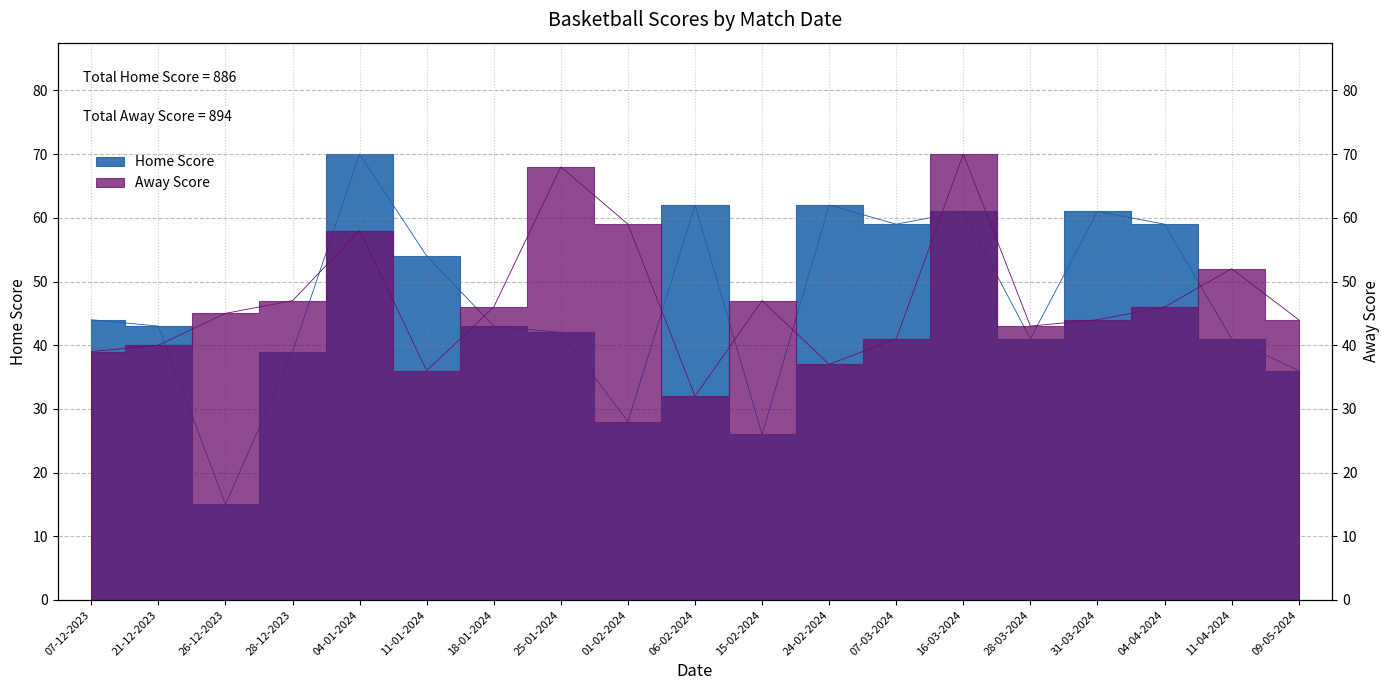

In Away Score, how many points are higher than both neighbors (excluding endpoints)?

5